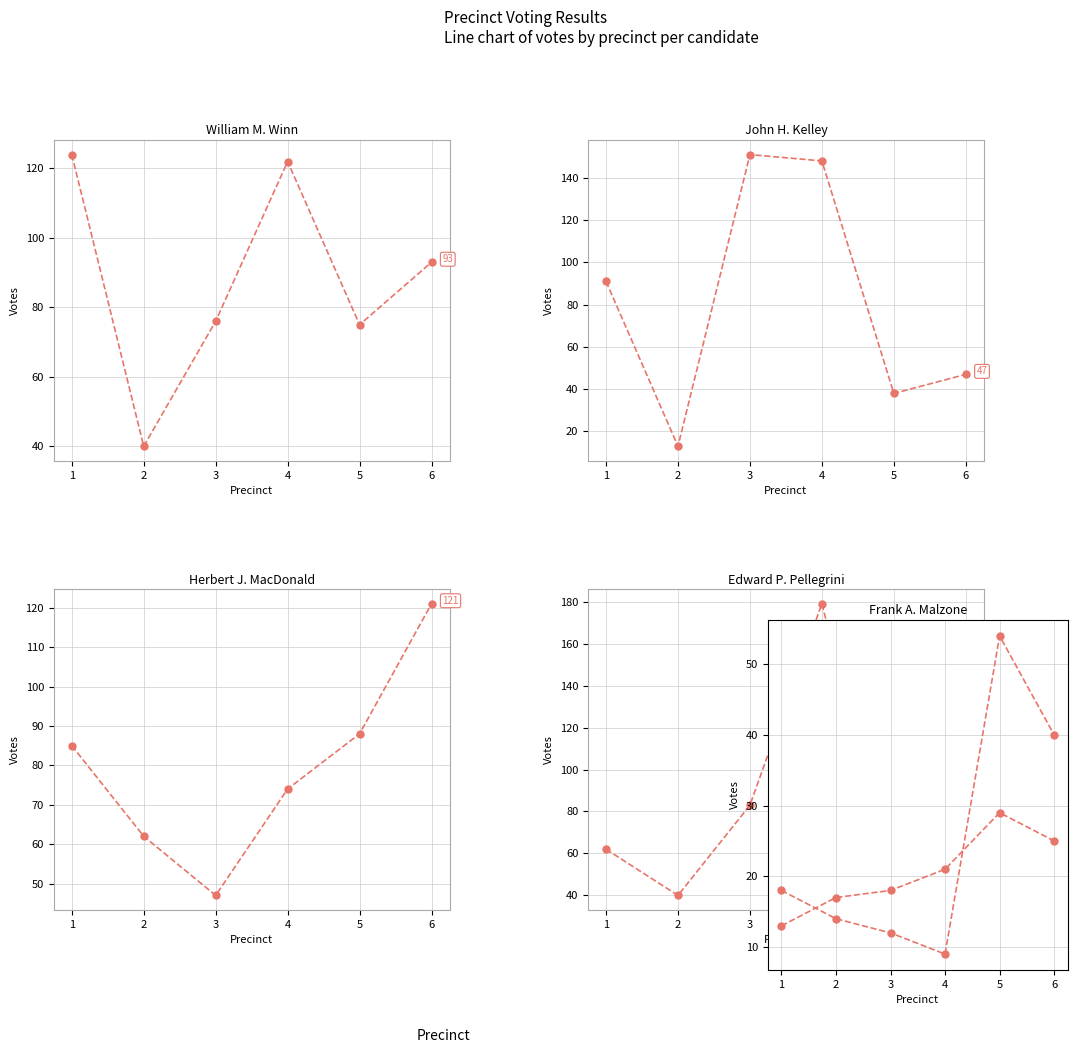

At how many categories does at least one series exceed 99?

4